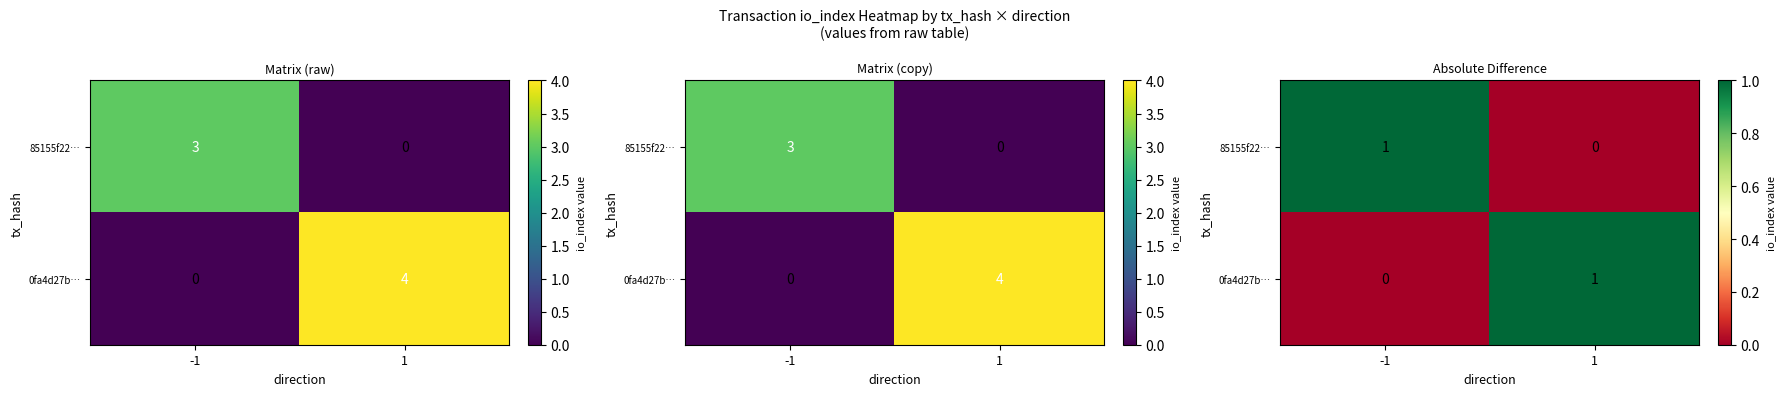

At which label is 0fa4d27b… closest to 0?

-1